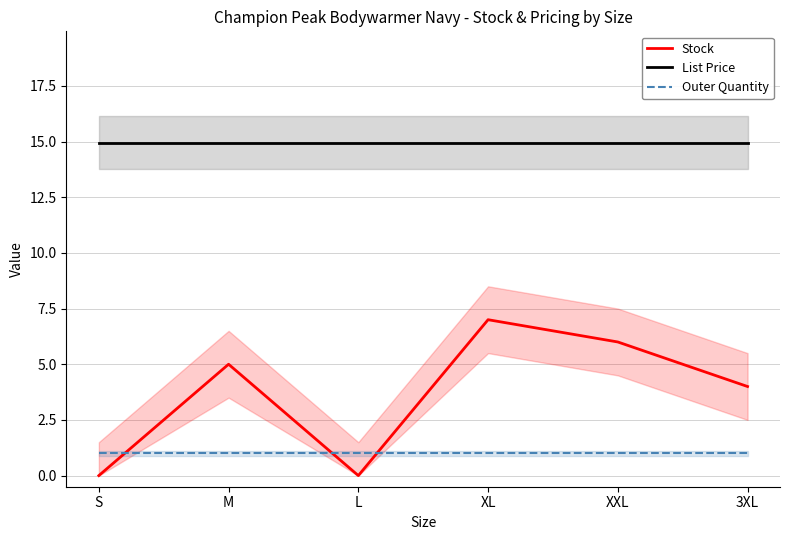

What is the value of the List Price point at the 5th from the left?

14.9